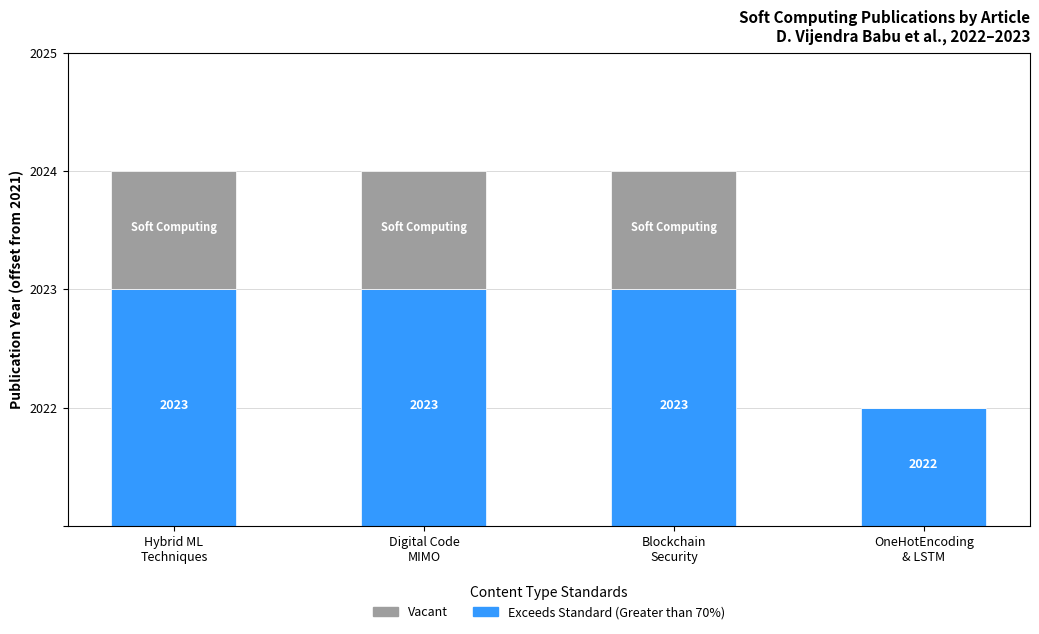

List the series in order of their overall mean, lowest first.

Vacant, Exceeds Standard (Greater than 70%)